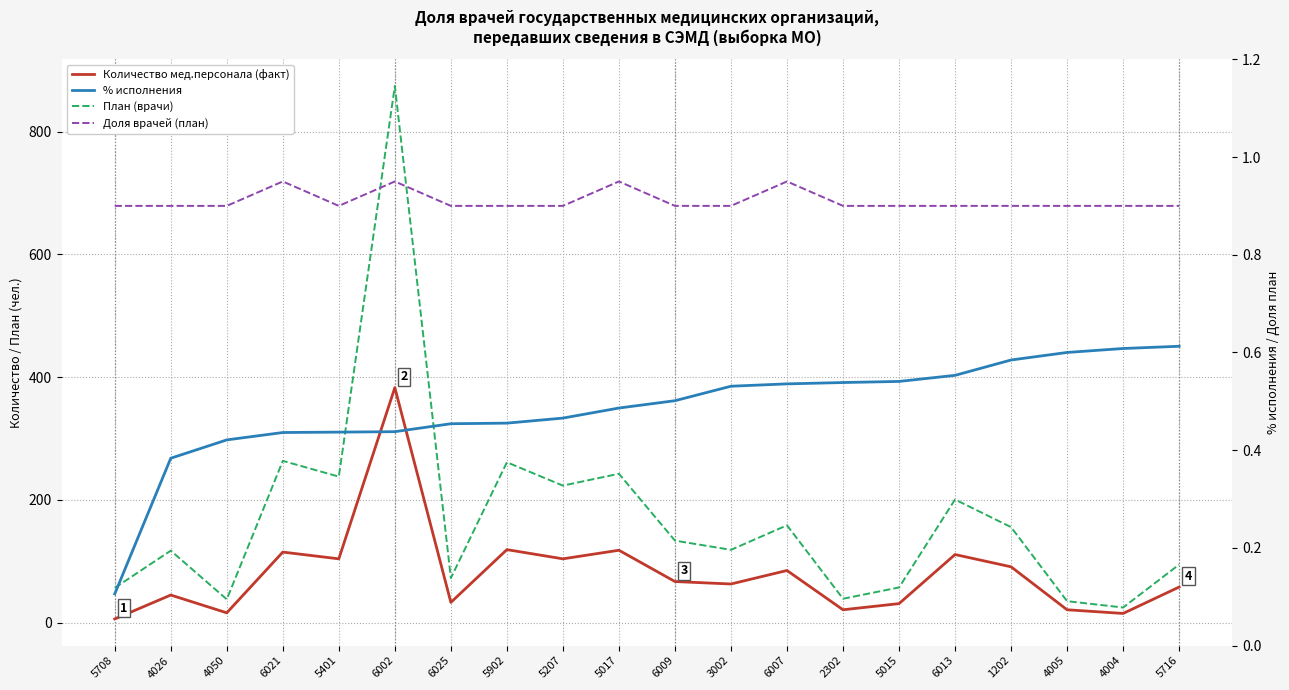

Which series has the largest total across all categories?

План (врачи)